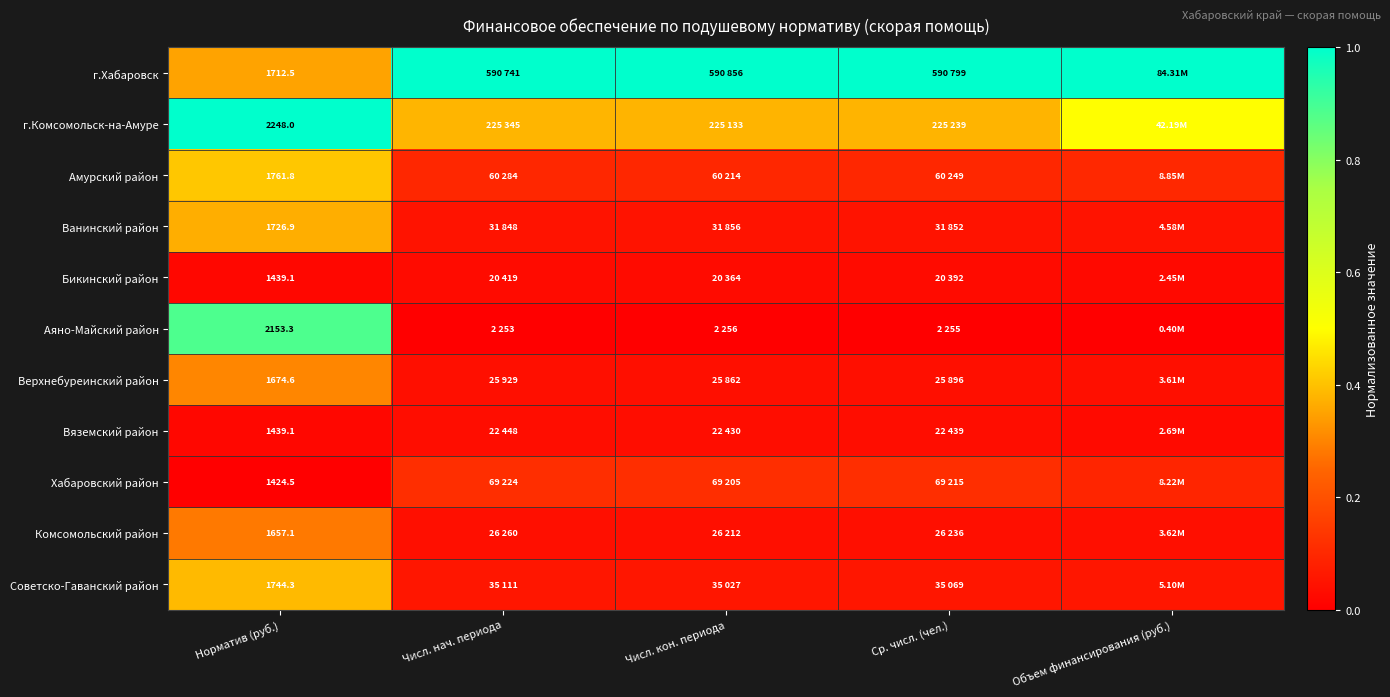

The Верхнебуреинский район series shows 0.3 at Норматив (руб.). True or false?

True